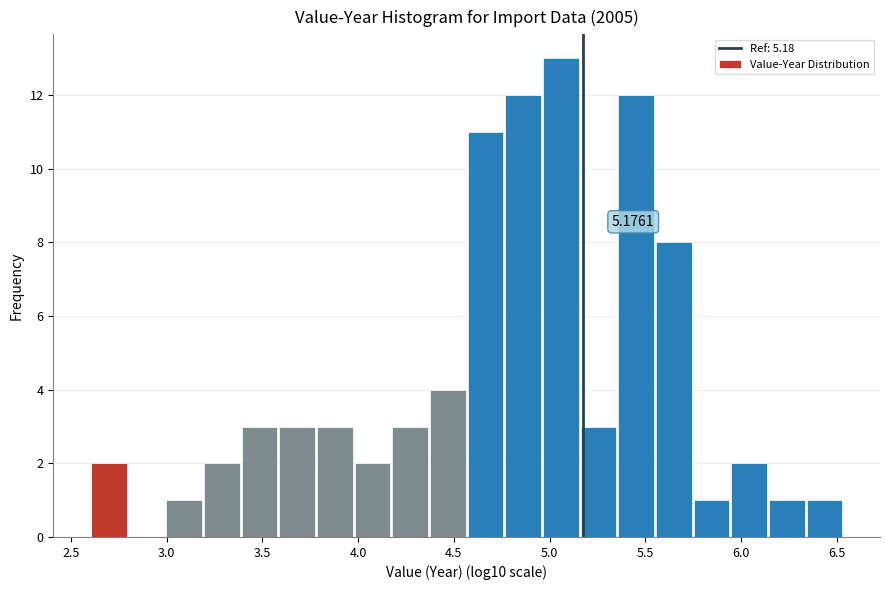

Around what value on the x-axis is the tallest bar? Give the approximate position of its centre, as read against the axis.

5.05